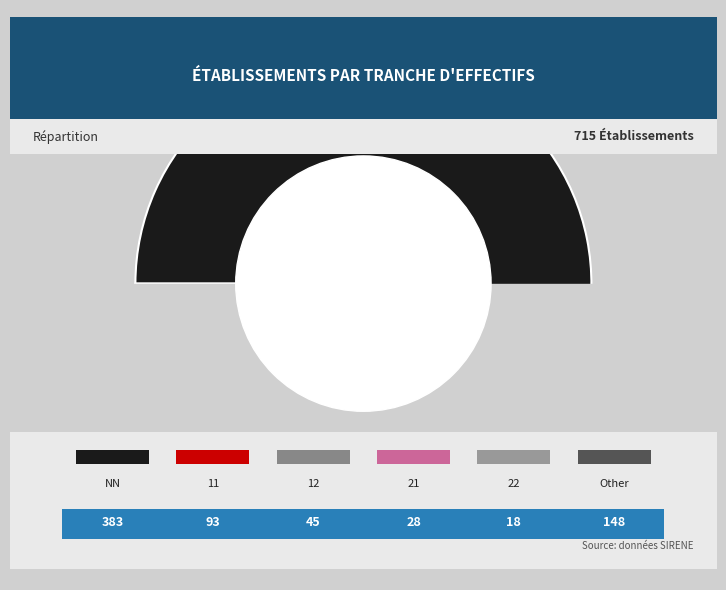

Does any single category account for the majority?

Yes